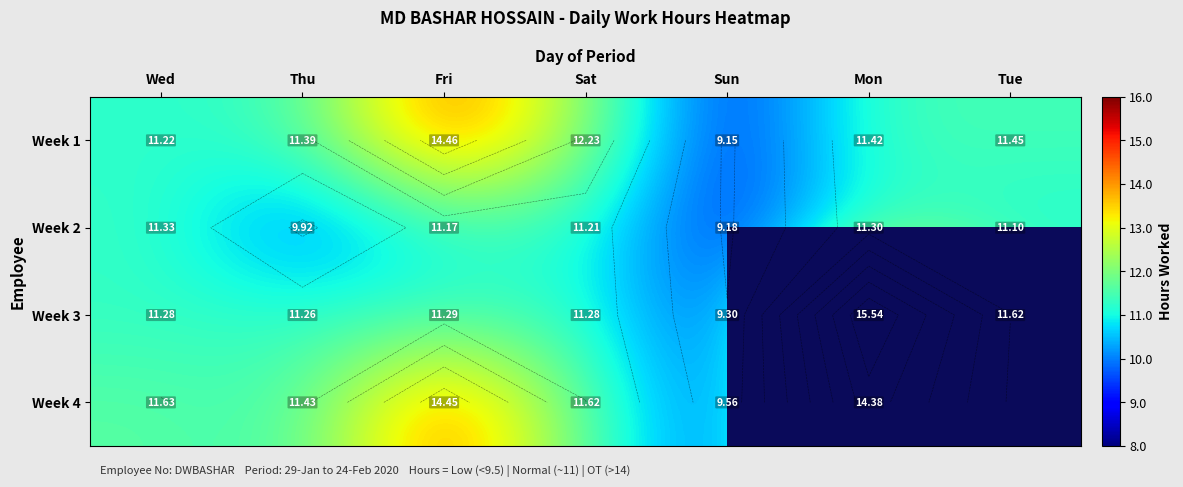

What is the total value across all series at Thu?

44.0